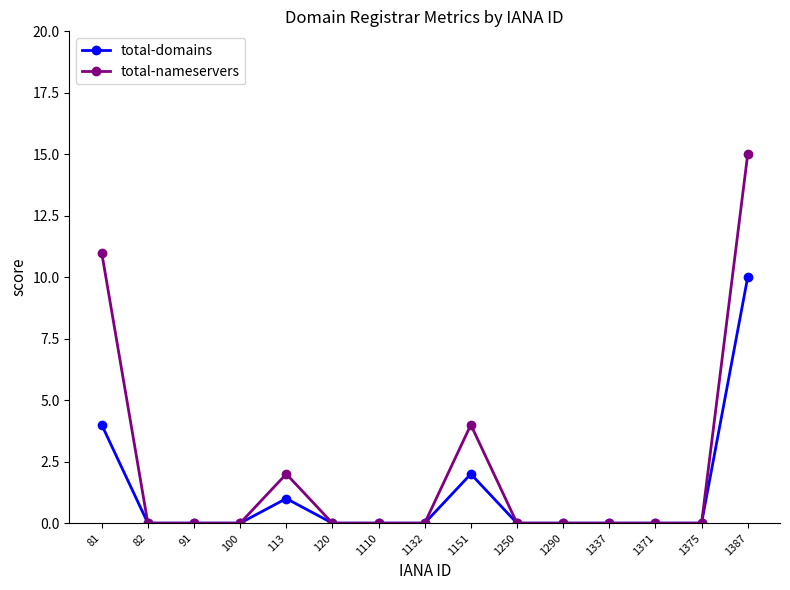

How many total-nameservers values are between 0 and 2?

12